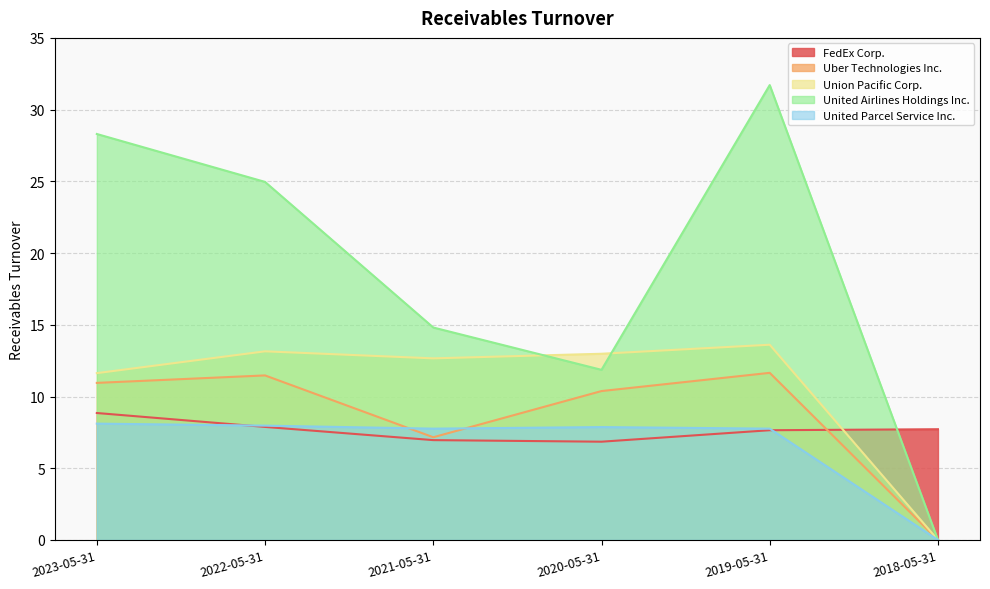

The United Airlines Holdings Inc. series shows 16.7 at 2018-05-31. True or false?

False